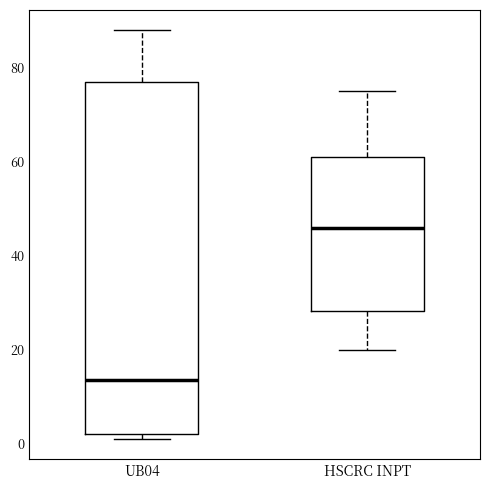

Where does the median line of the box for UB04 sit on the y-axis? The values are not printed on the chart, so give them approximately, as read against the axis.

14